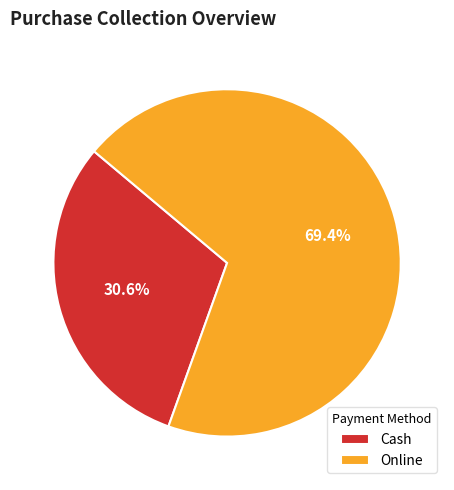

True or false: Online accounts for 69% of the total.

True